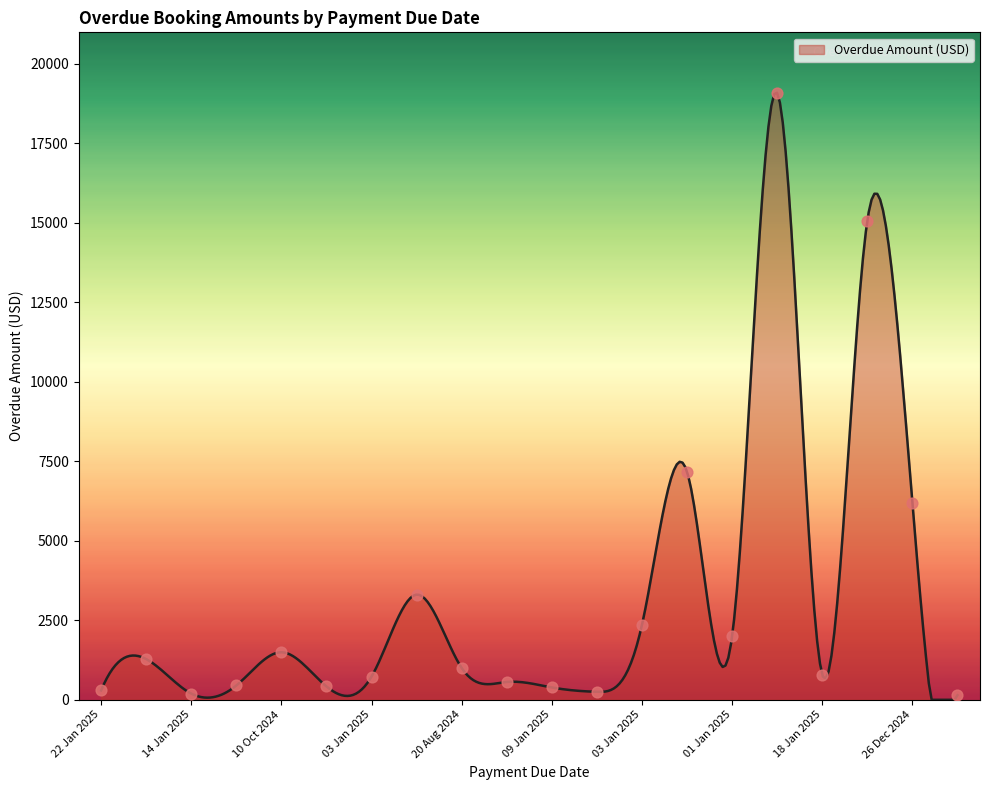

What is the ratio of the value at 03 Jan 2025 to the value at 12 Dec 2024?

16.5